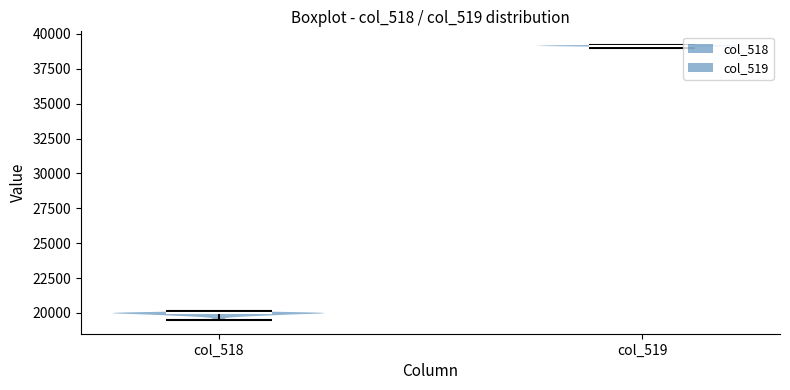

Reading left to right, read every violin against the y-axis: where its median line is, and the lowest and highest points it reaches. The values are not printed on the chart, so give them approximately, as read against the axis.

col_518: median line 20000, lowest point 19500, highest point 20000
col_519: median line 39000, lowest point 39000, highest point 39000